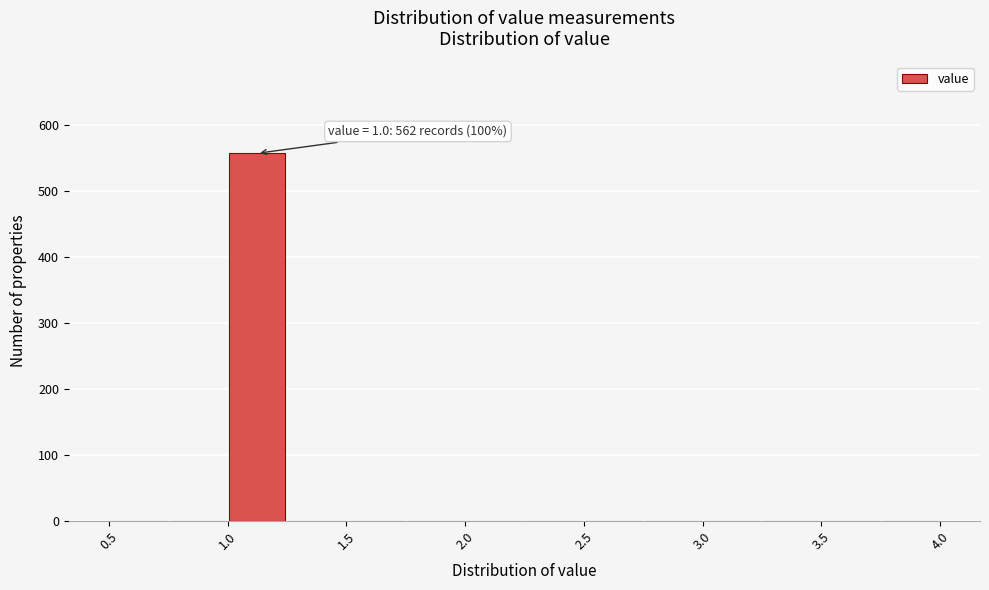

Over which range of the x-axis is the bar tallest?

1.00 to 1.25